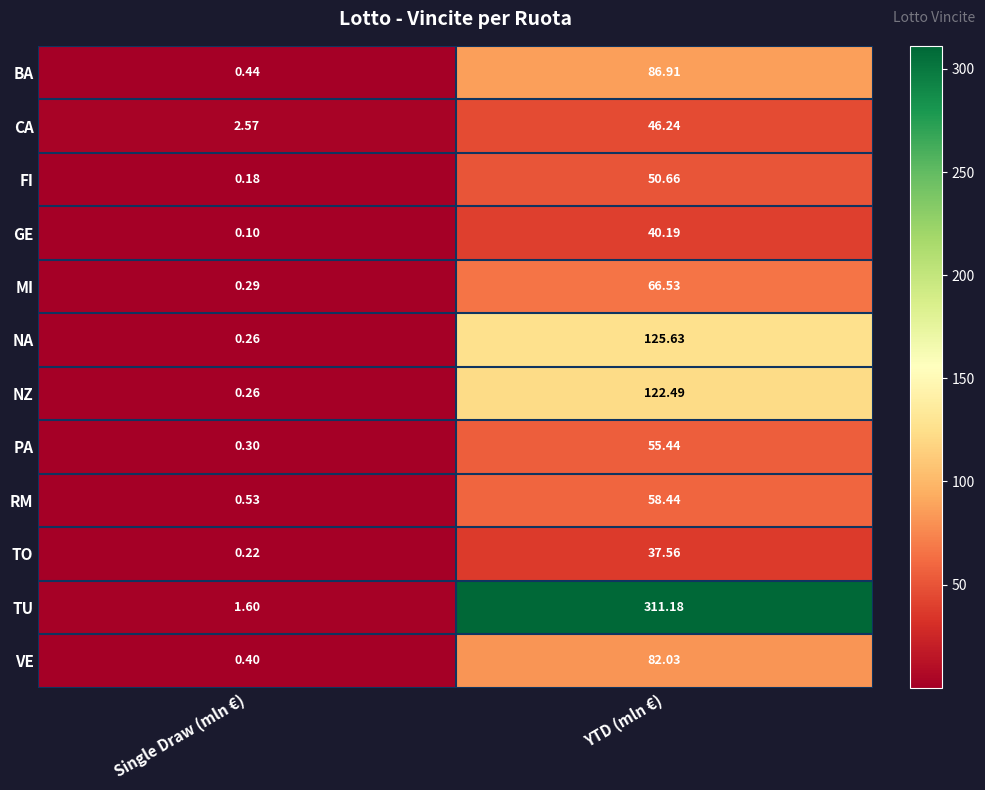

Which category has the highest value in the RM series?

YTD (mln €)